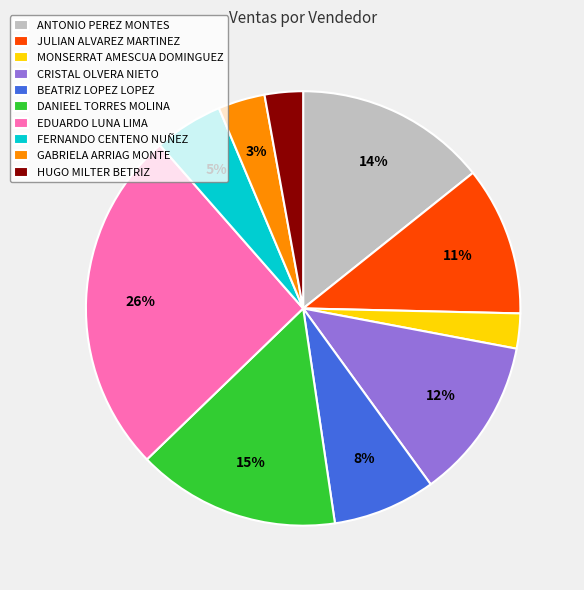

Which category has the biggest portion of the pie?

EDUARDO LUNA LIMA